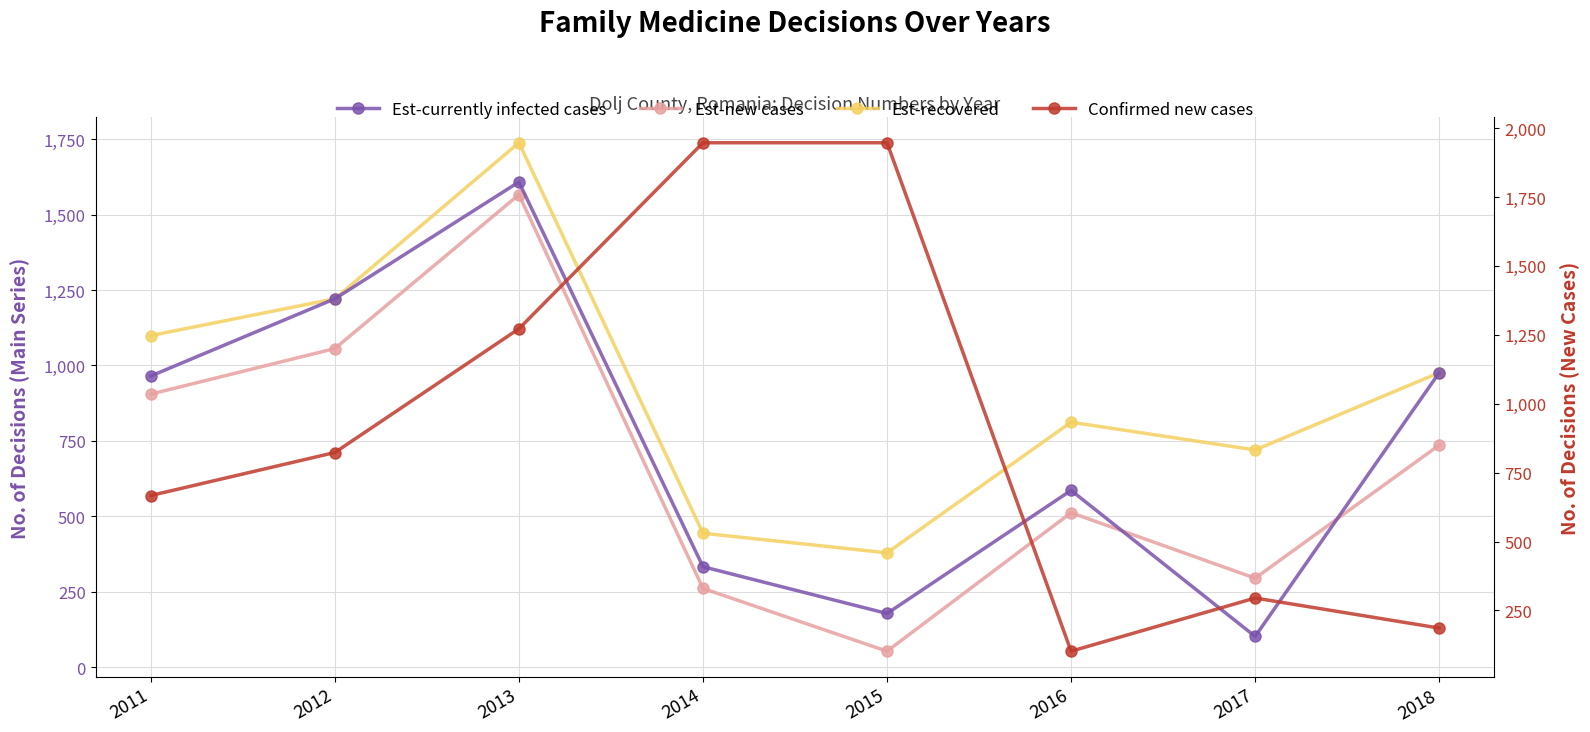

What is the value of the Est-new cases point at the 1st from the left?

905